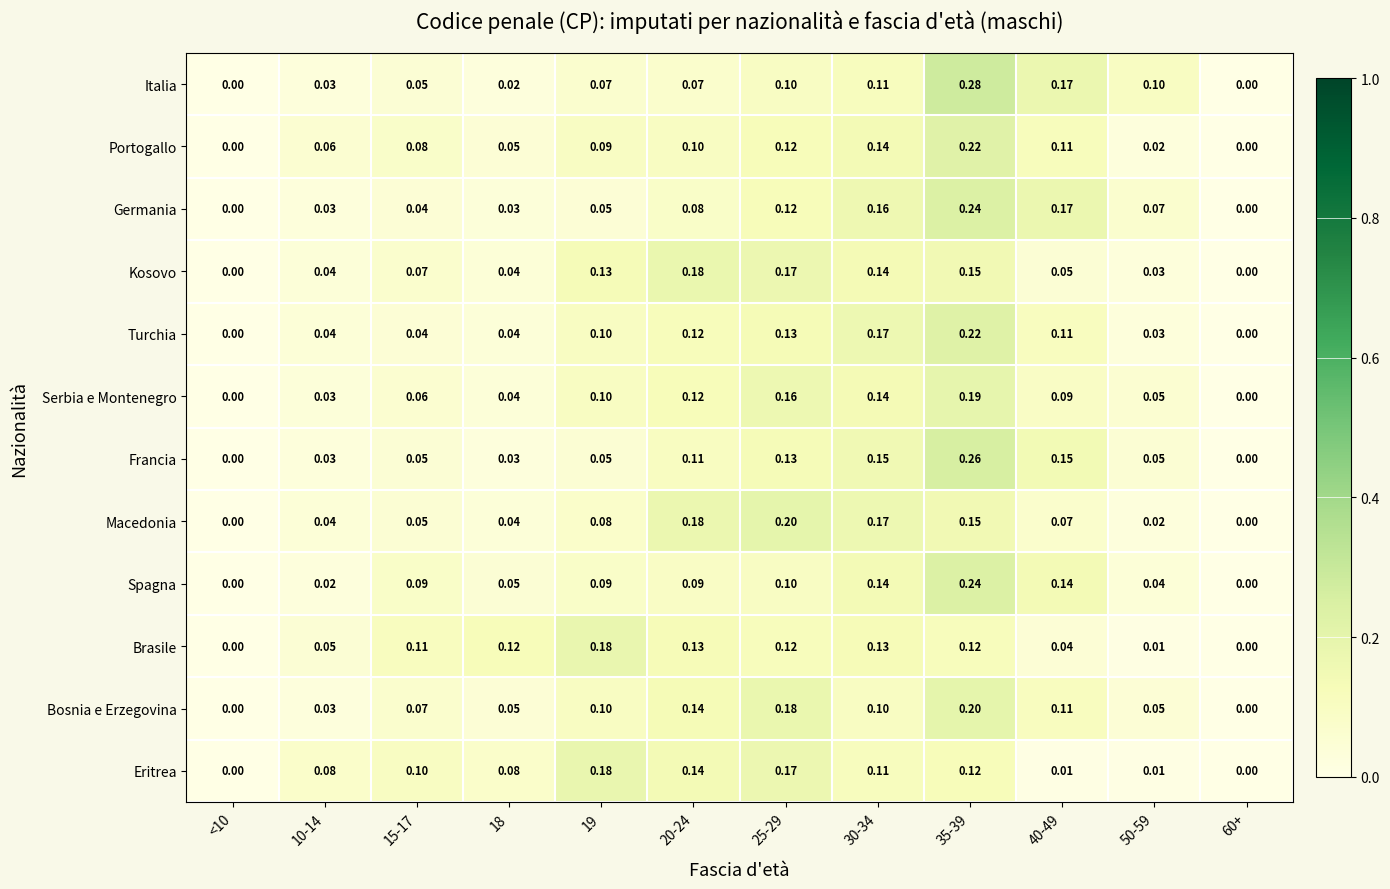

Which series changed the most between 15-17 and 30-34?

Turchia